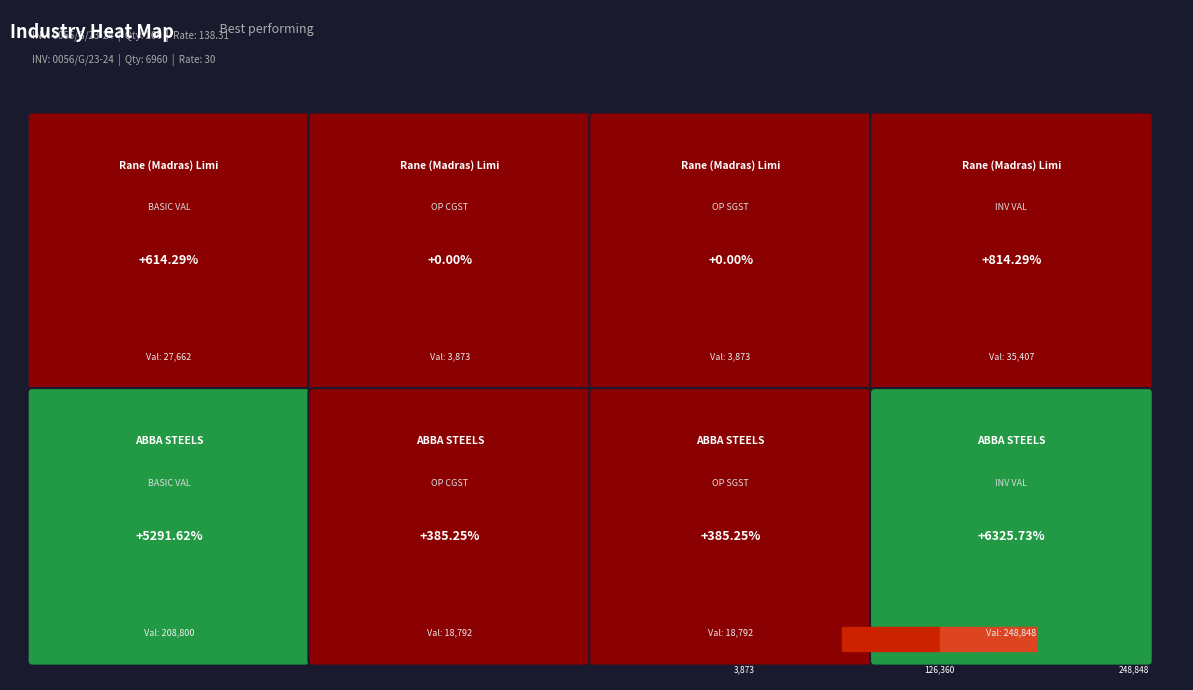

What is the difference between the maximum and minimum values in the Rane (Madras) Limited series?

31534.7